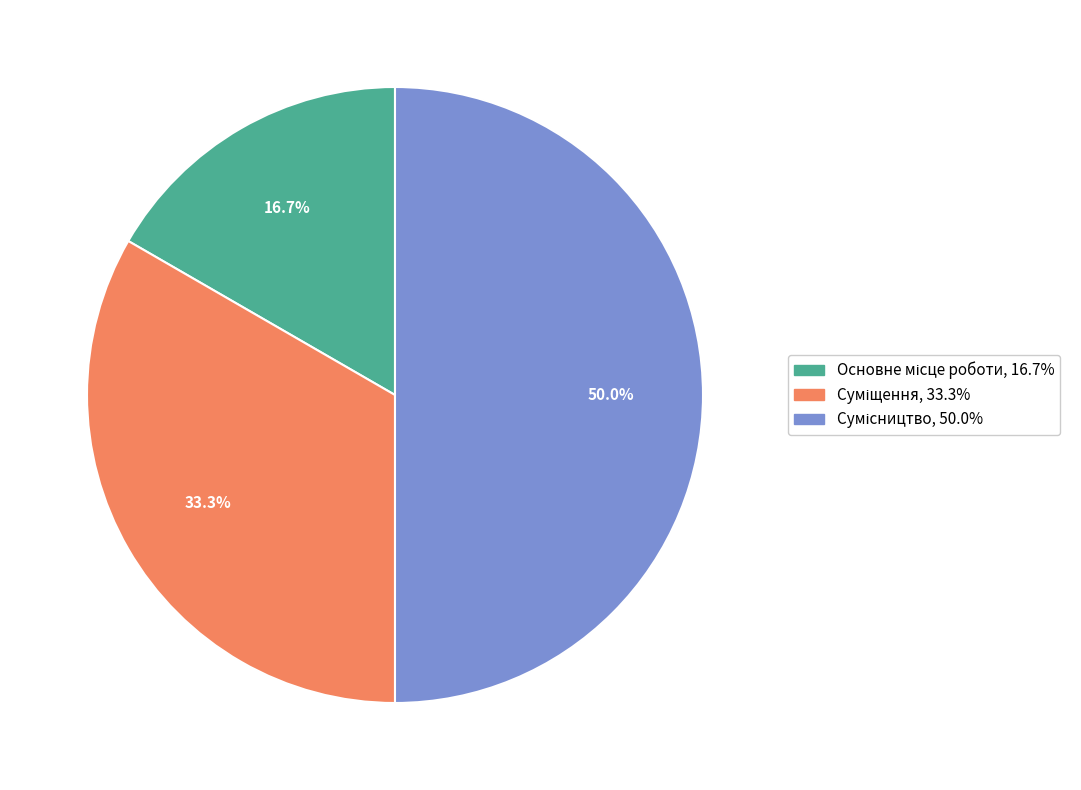

What is the ratio of the value at Основне місце роботи to the value at Сумісництво?

0.3